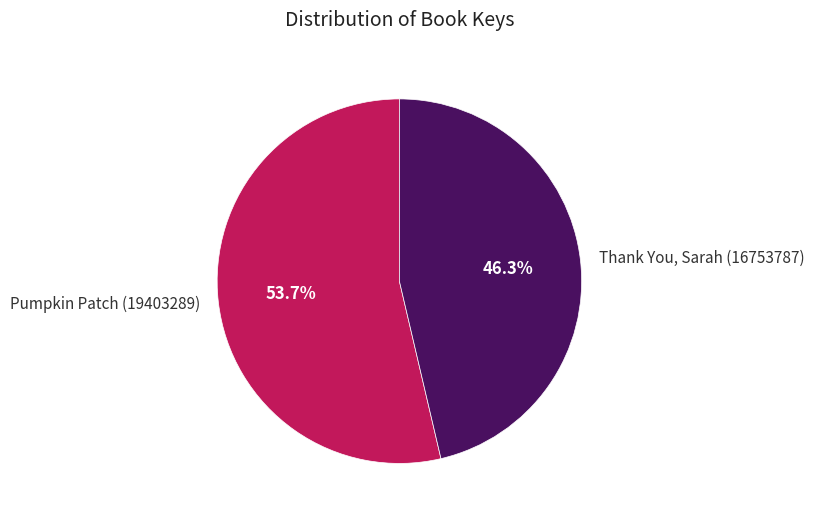

How much of the chart is everything except Pumpkin Patch (19403289)?

46.3%